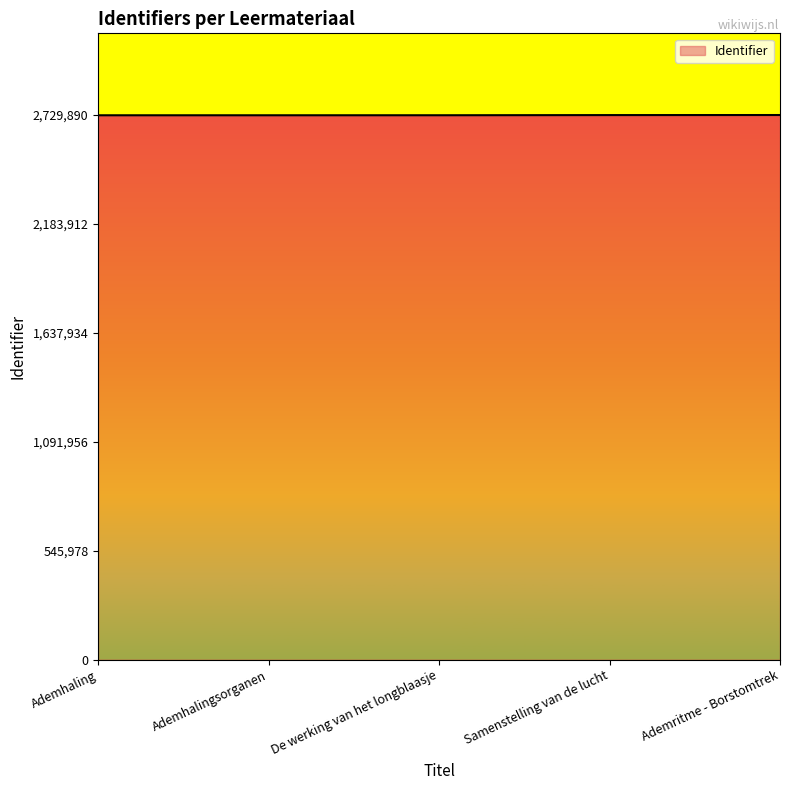

How many distinct data groups are displayed?

1